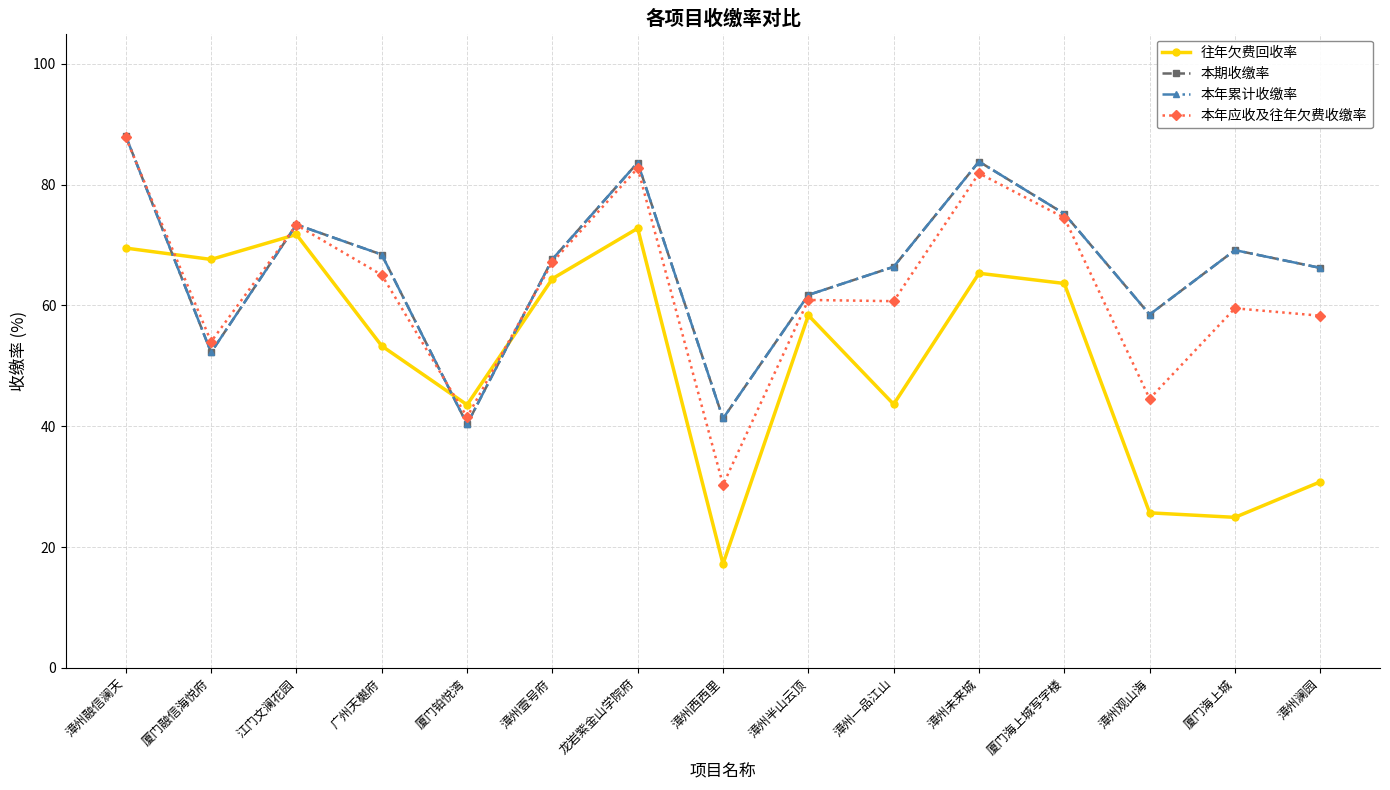

What is the difference between the maximum and minimum values in the 往年欠费回收率 series?

55.6